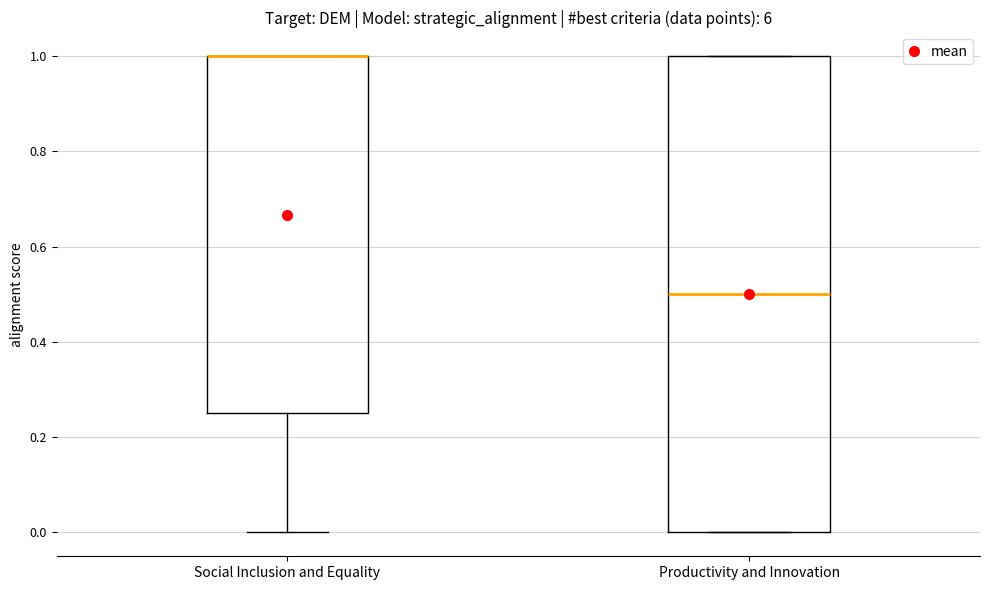

Reading left to right, read every box against the y-axis: the position of its median line, the range the box covers, and the ends of its whiskers. The values are not printed on the chart, so give them approximately, as read against the axis.

Social Inclusion and Equality: median 1.00 (drawn on the box's upper edge), box 0.26 to 1.00, whiskers 0.00 to 1.00
Productivity and Innovation: median 0.50, box 0.00 to 1.00, whiskers 0.00 to 1.00